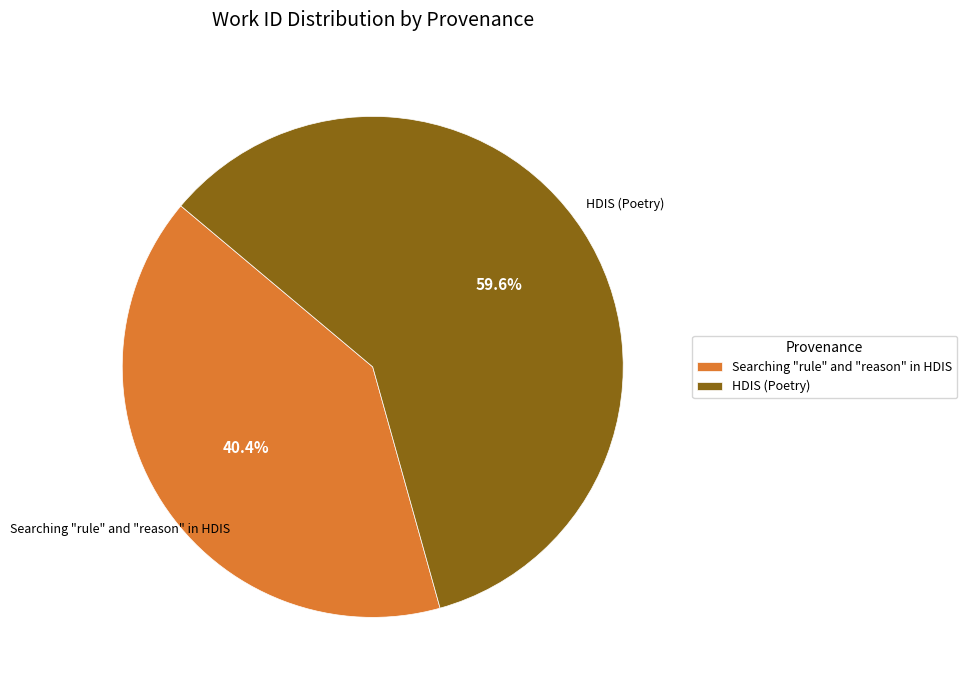

What percentage is the Searching "rule" and "reason" in HDIS slice, to the nearest percent?

40%